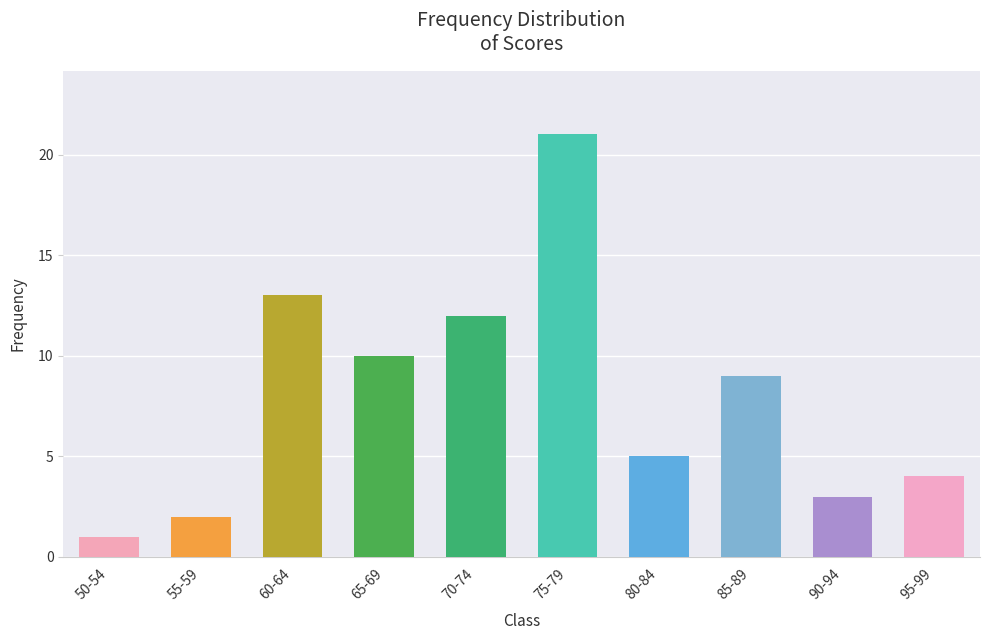

Reading left to right, extract all data points from this chart.

50-54=1	55-59=2	60-64=13	65-69=10	70-74=12	75-79=21	80-84=5	85-89=9	90-94=3	95-99=4